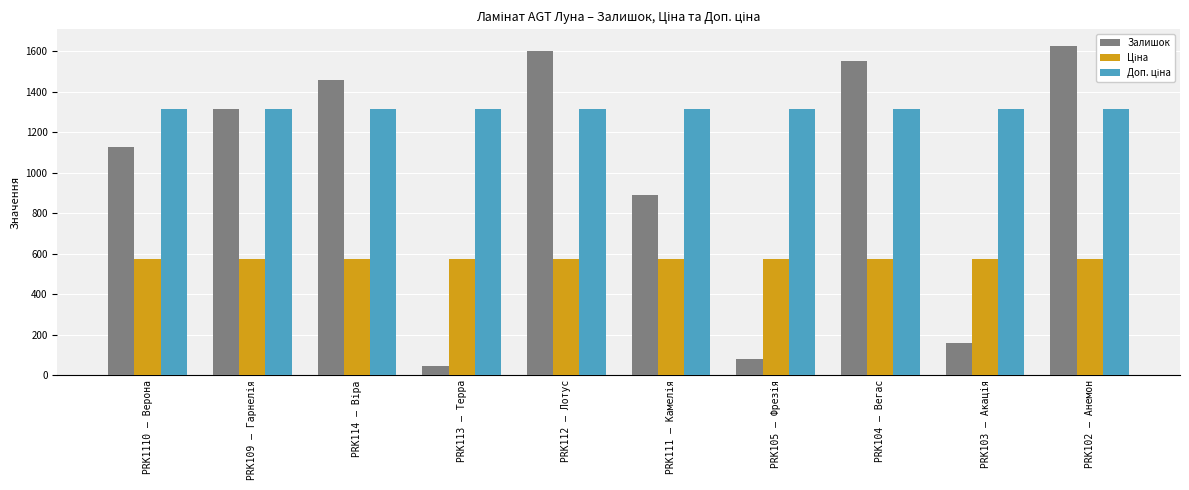

What is the total value across all series at PRK113 – Терра?

1935.2